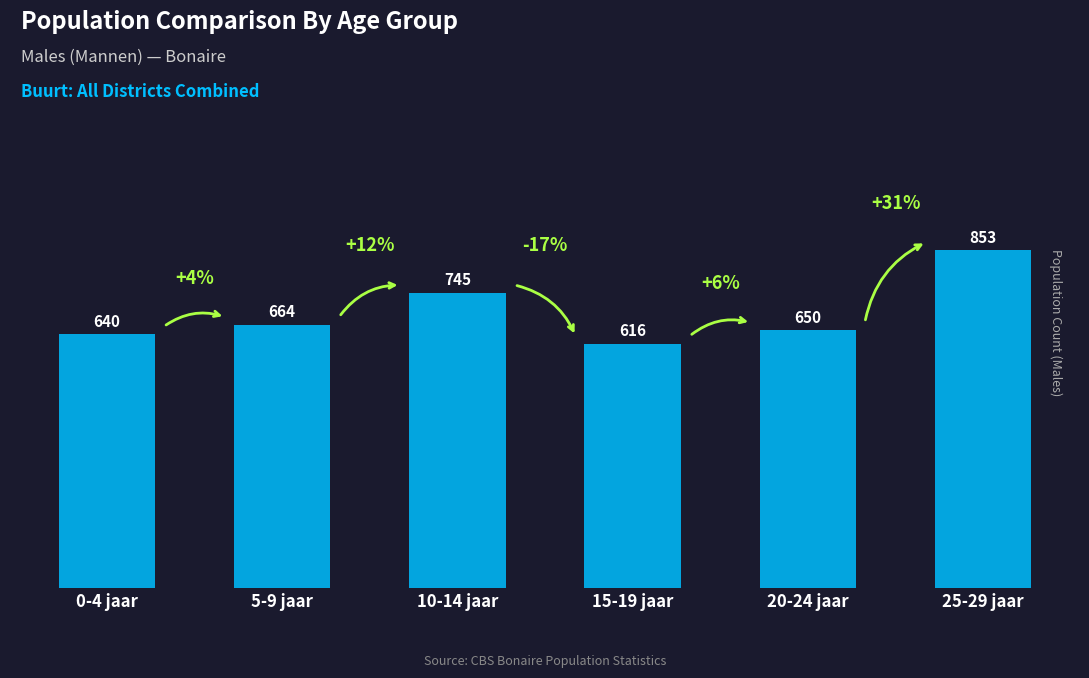

List the labels in order of value, largest first.

25-29 jaar, 10-14 jaar, 5-9 jaar, 20-24 jaar, 0-4 jaar, 15-19 jaar